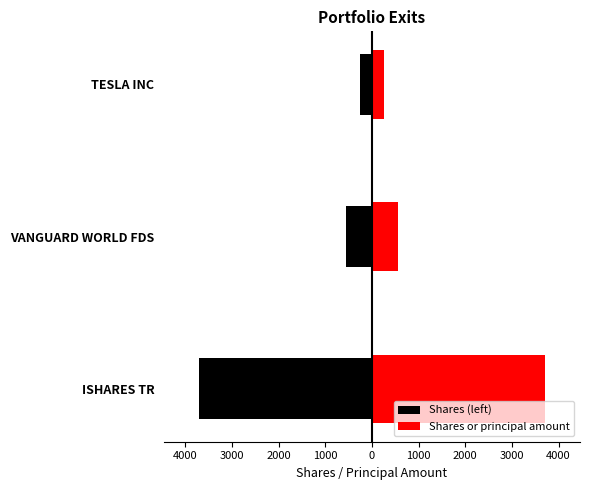

List the series in order of their overall mean, highest first.

Shares or principal amount, Shares (left)